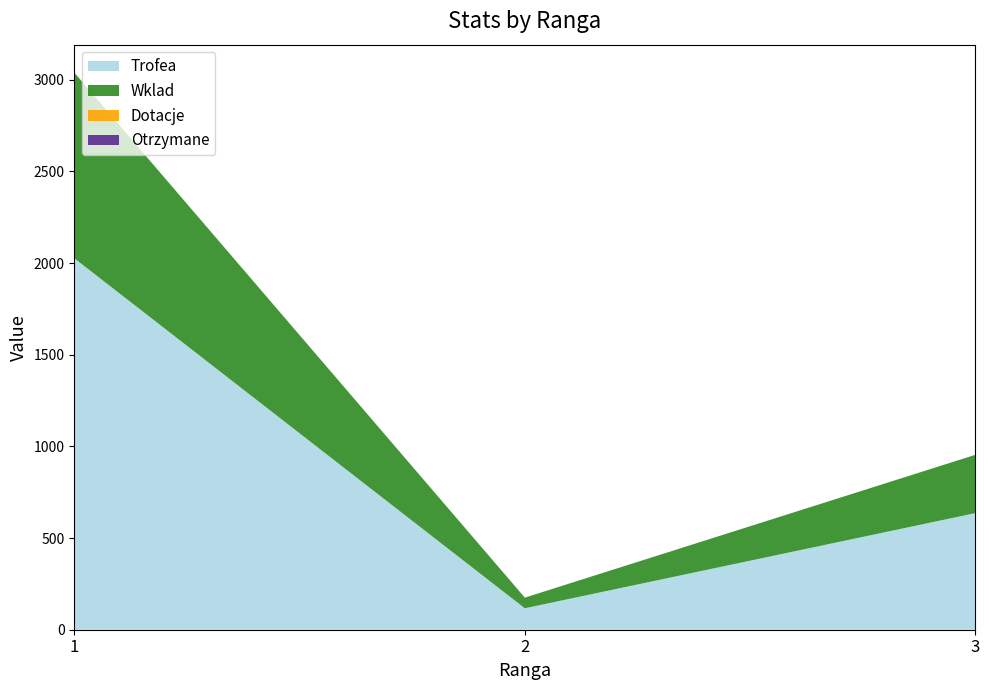

Reading right to left, what are all the values shown in this chart?

Trofea: 3=636	2=117	1=2026
Wklad: 3=318	2=58	1=1013
Dotacje: 3=0	2=0	1=0
Otrzymane: 3=0	2=0	1=0